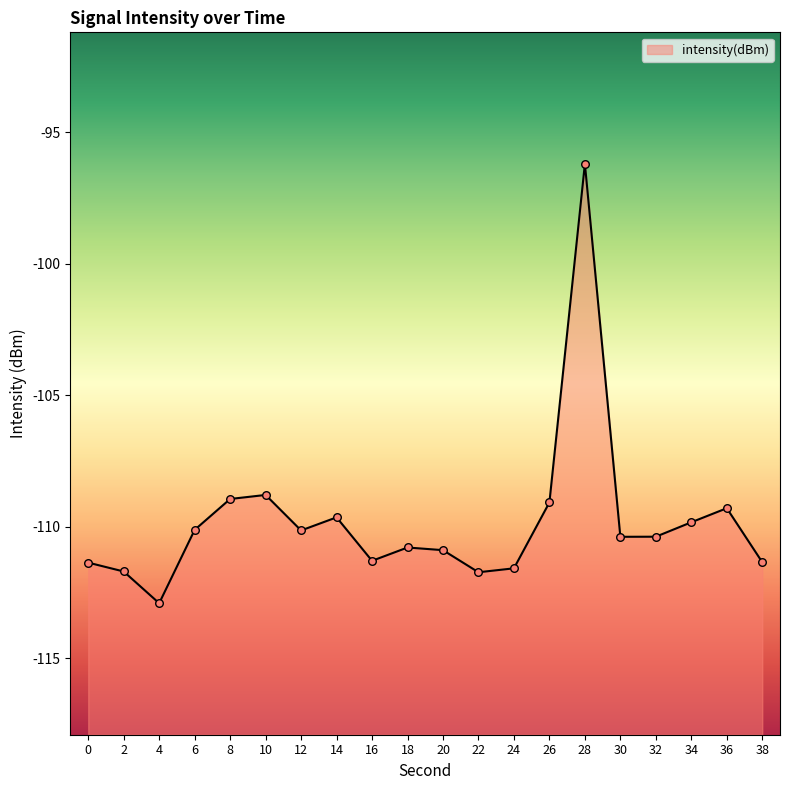

Between 16 and 36, which is larger?

36